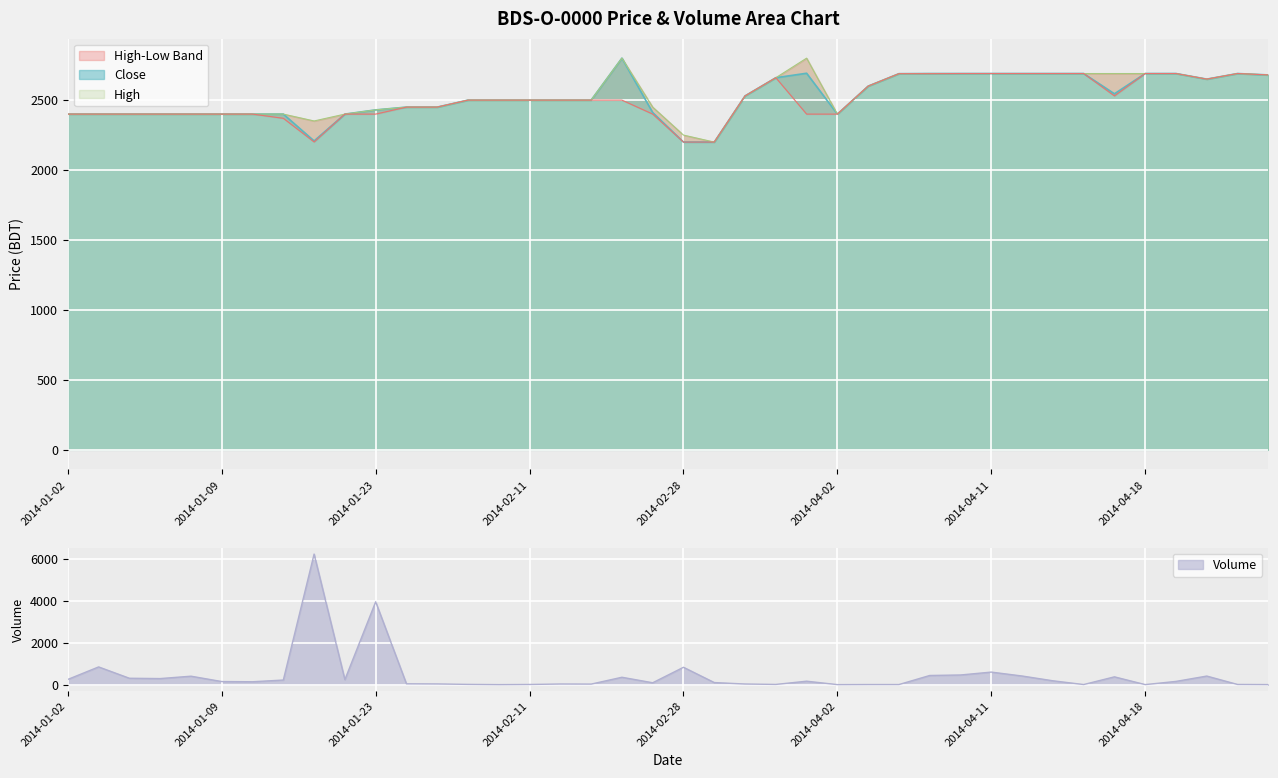

True or false: Low and High cross at least once.

False